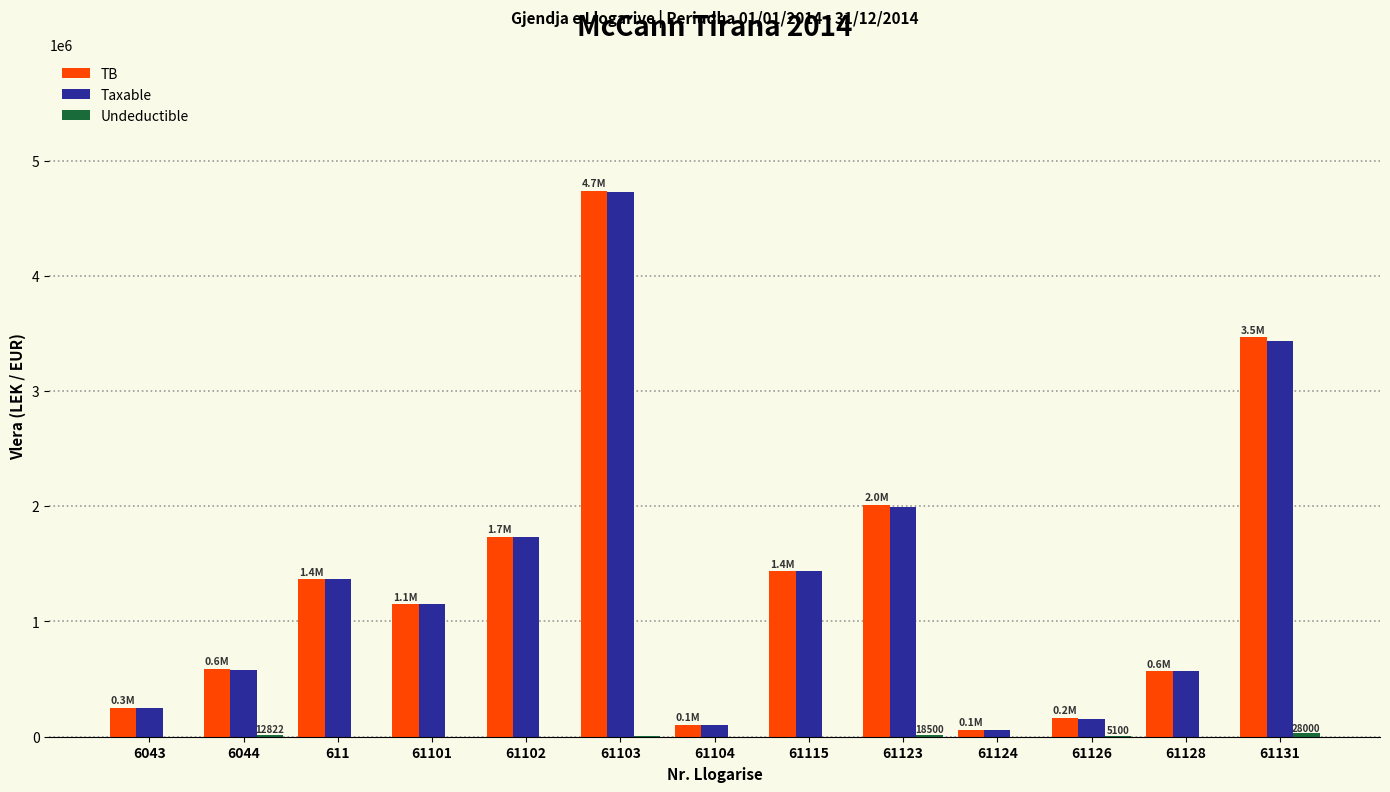

At which category is the sum across all series the highest?

61103